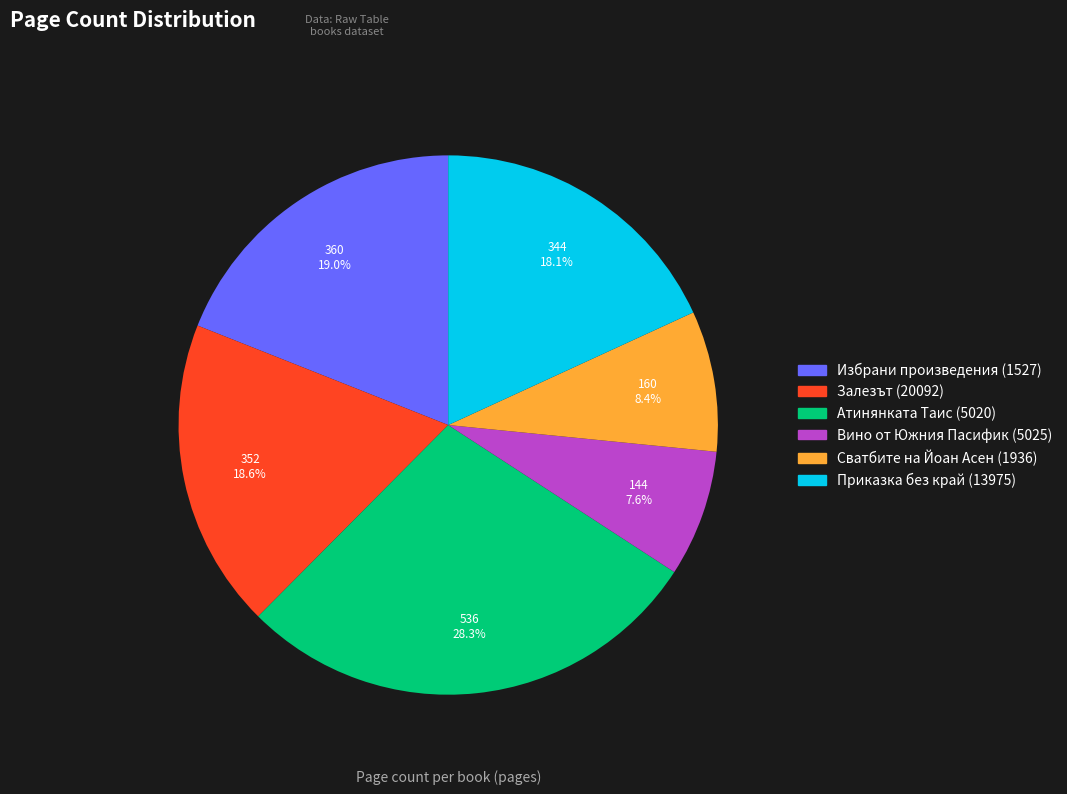

Combined, what portion of the pie is Сватбите на Йоан Асен (1936) and Вино от Южния Пасифик (5025)?

16.0%